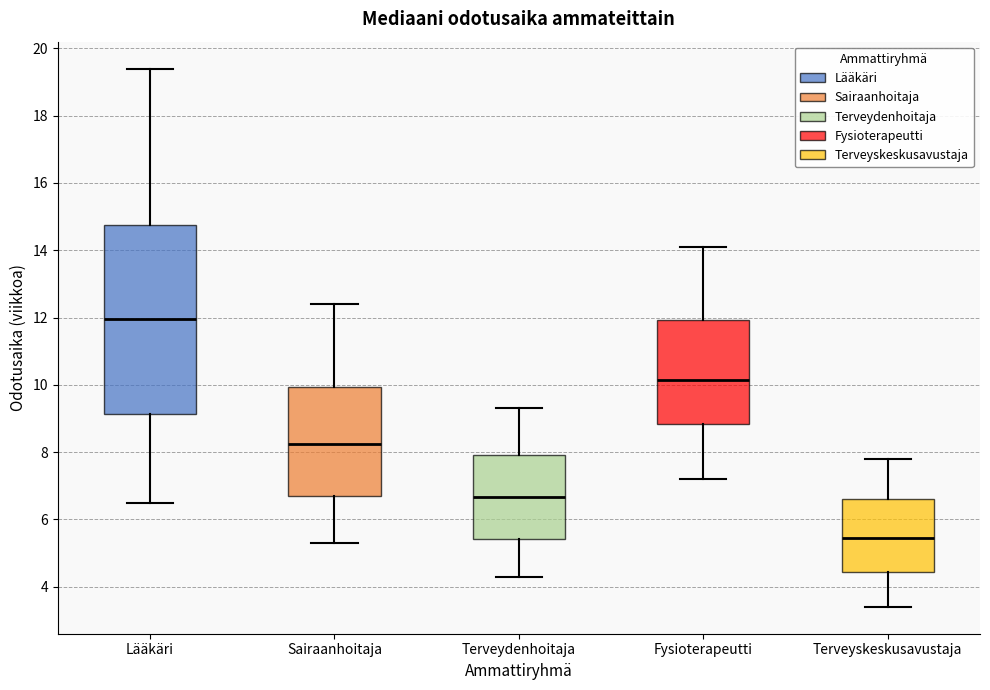

Comparing the boxes themselves (not the whiskers), which one is the tallest?

Lääkäri